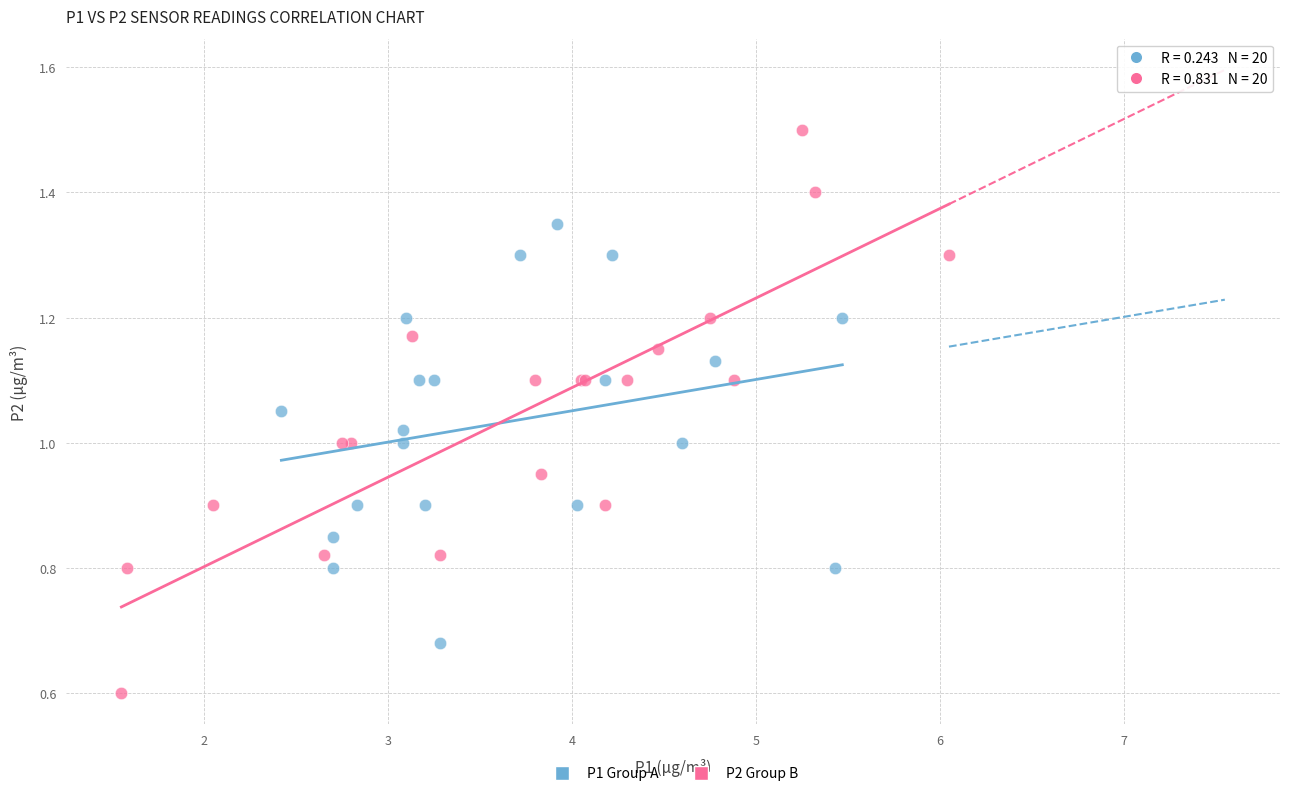

What are all the series names shown in the legend?

P1 Group A, P2 Group B